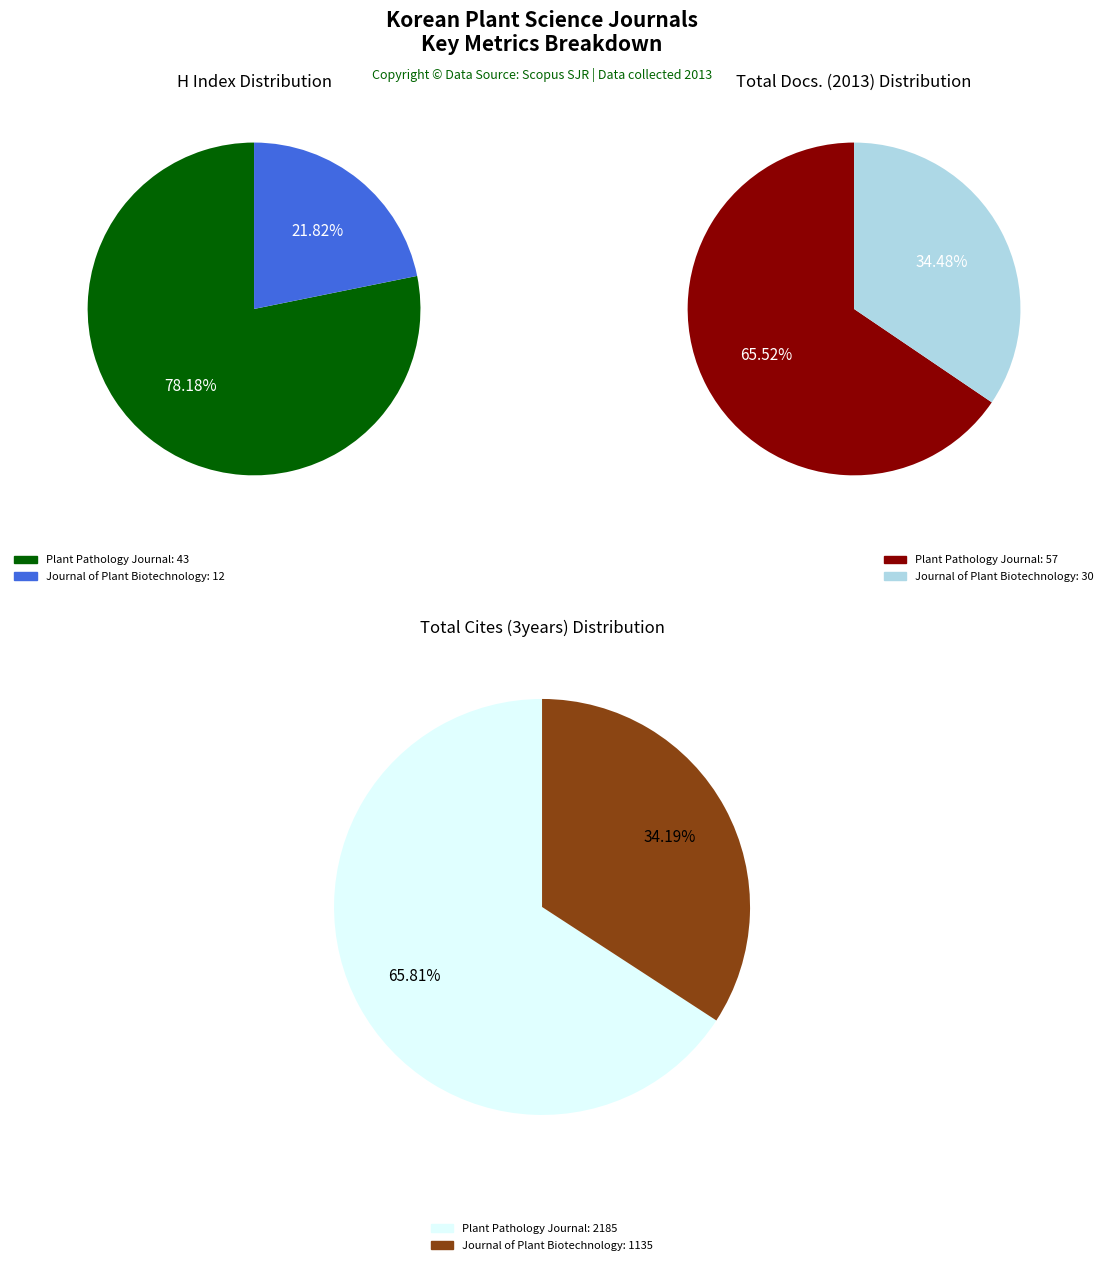

What is the largest slice in the pie chart?

Plant Pathology Journal